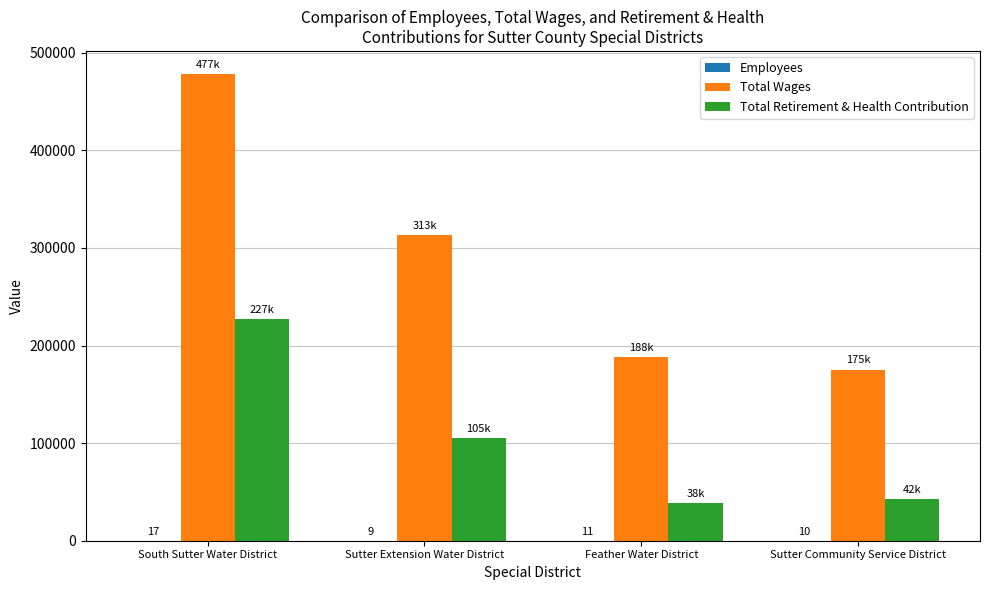

What is the sum of all Total Retirement & Health Contribution values?

413317